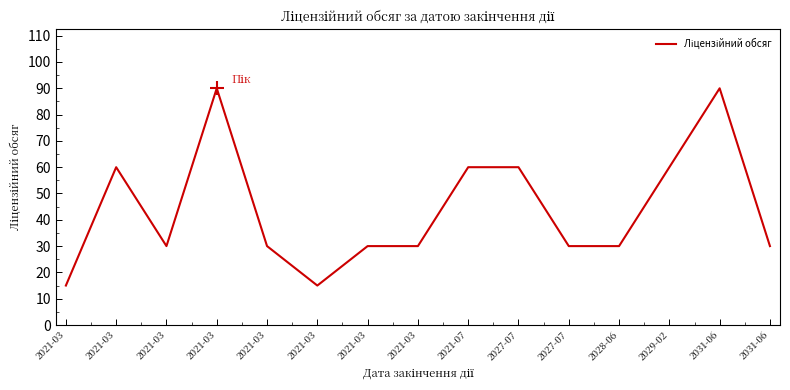

Between 2031-06 and 2021-03, which is larger?

2031-06